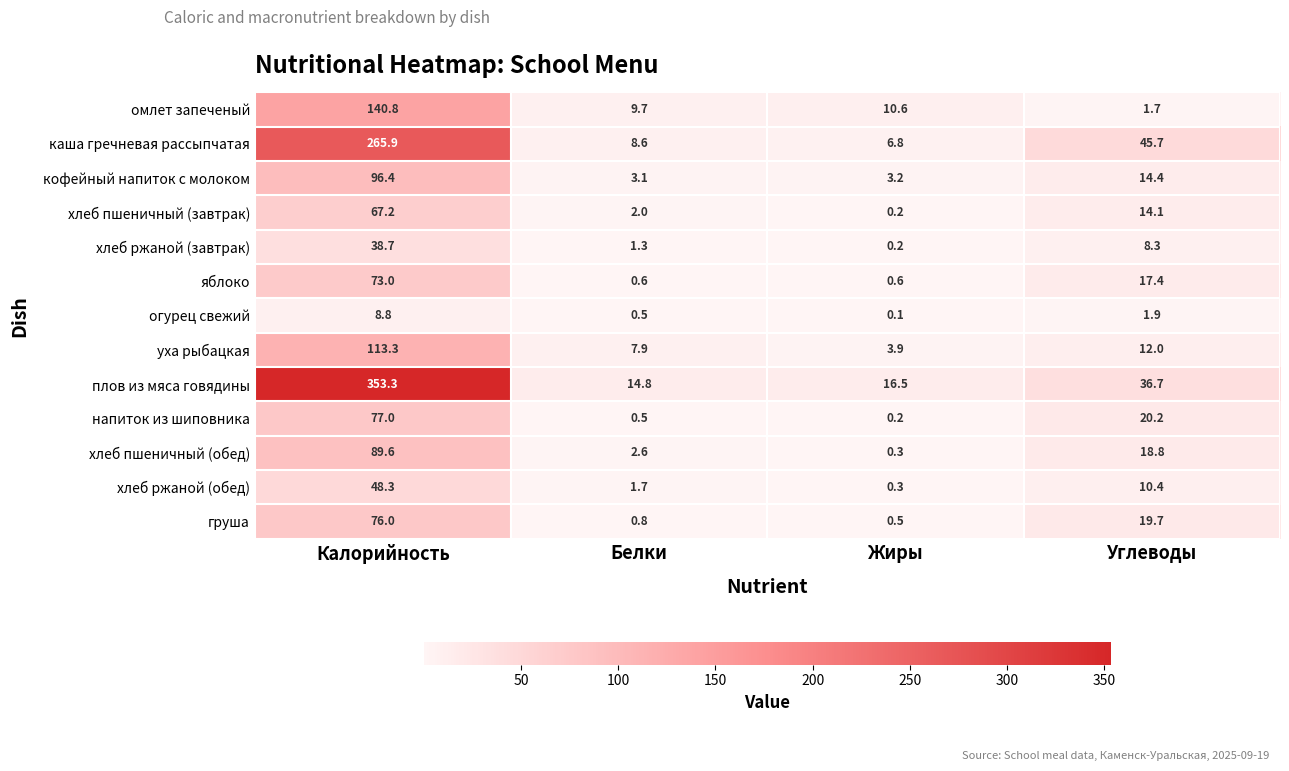

What is the smallest value displayed?

0.1